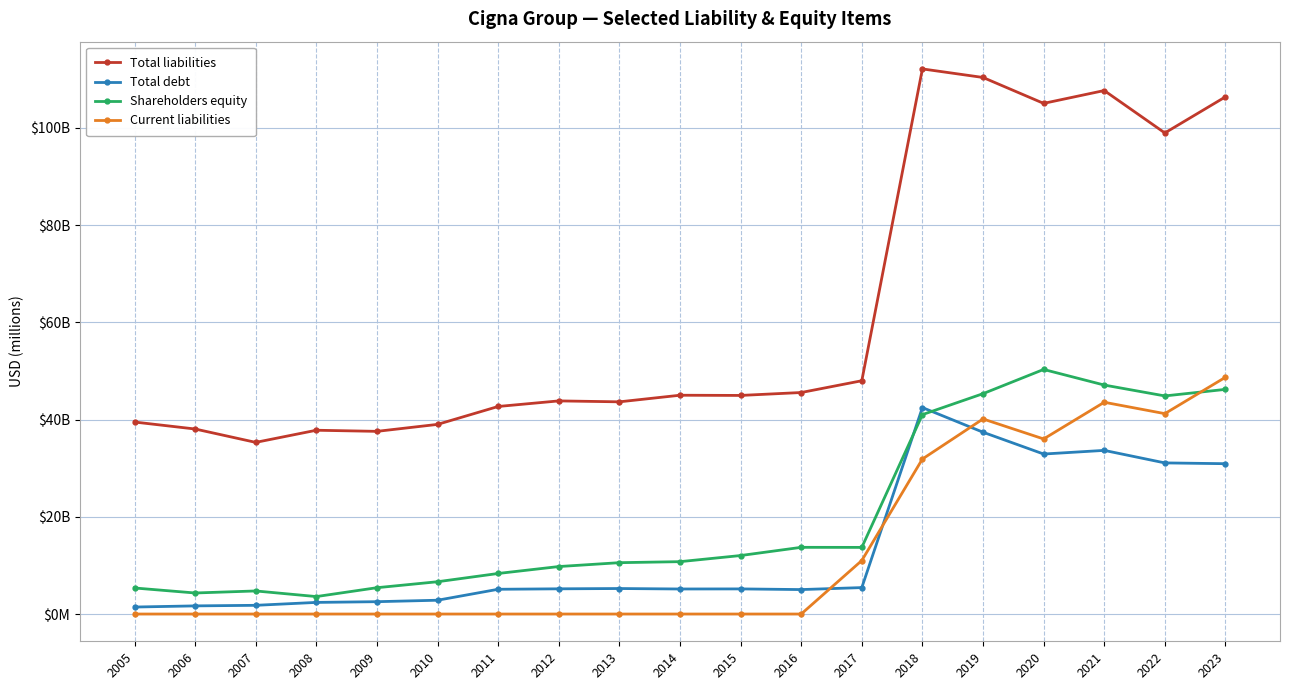

At 2008, list the series in order from smallest to largest.

Current liabilities, Total debt, Shareholders equity, Total liabilities